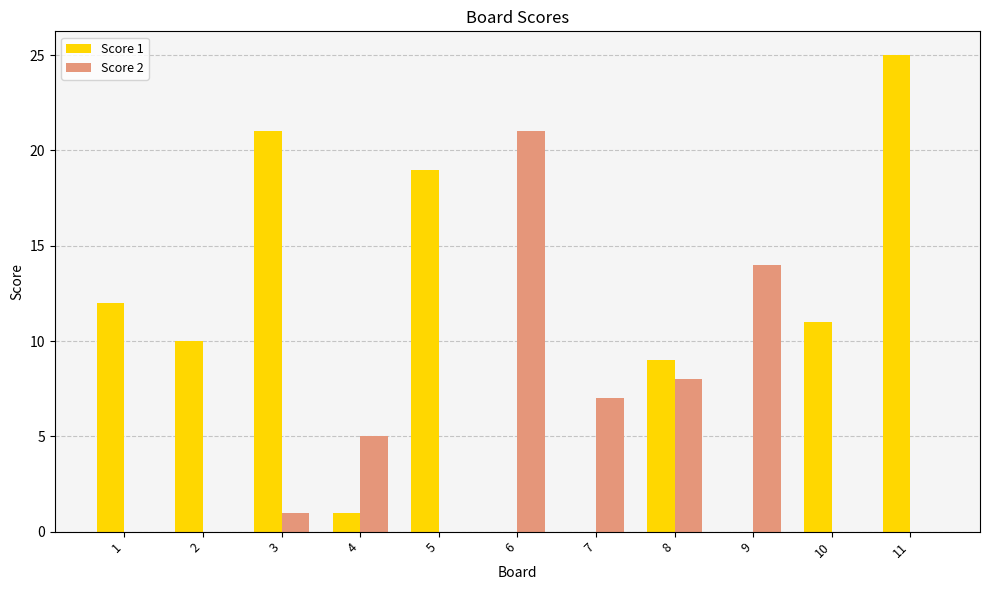

What is the sum of the Score 1 values at 11 and 9?

25